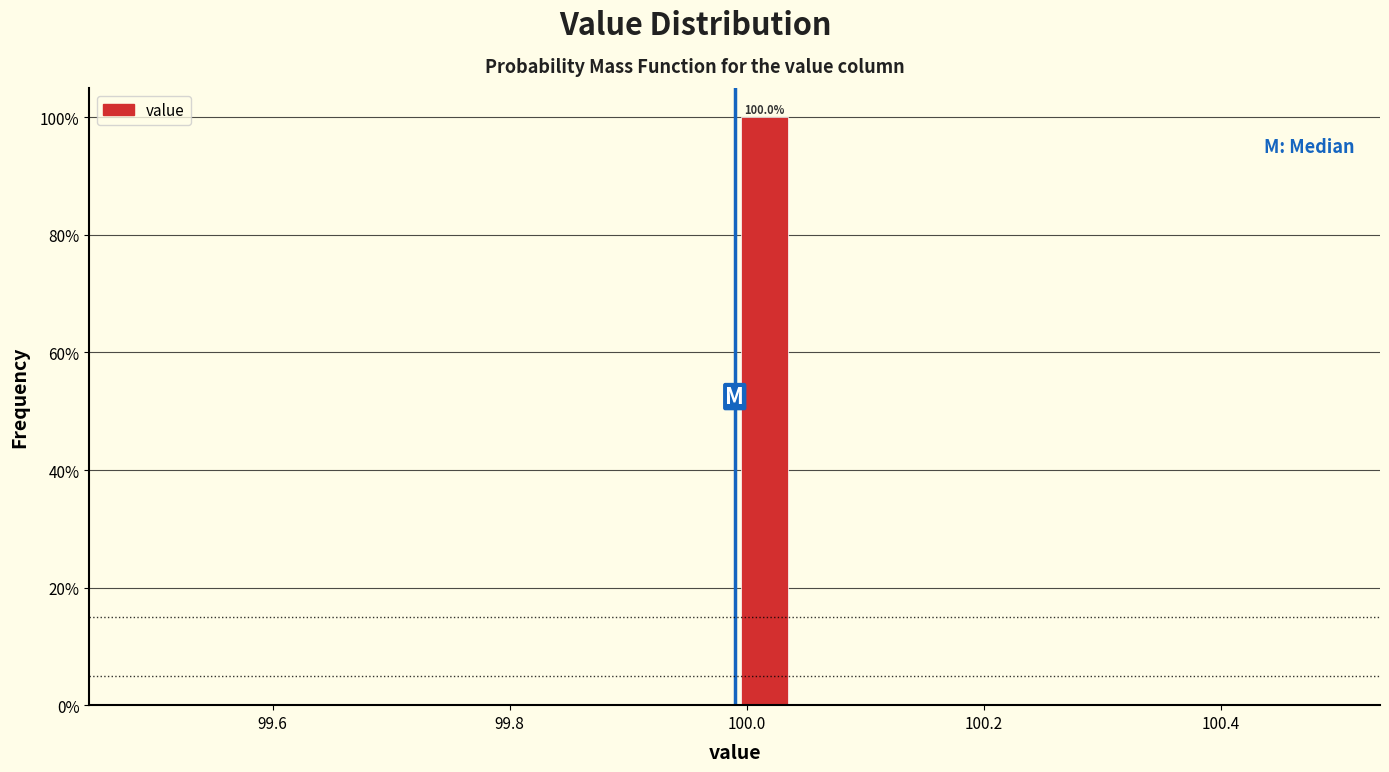

Read against the x-axis, roughly where is the centre of the tallest bar?

100.02